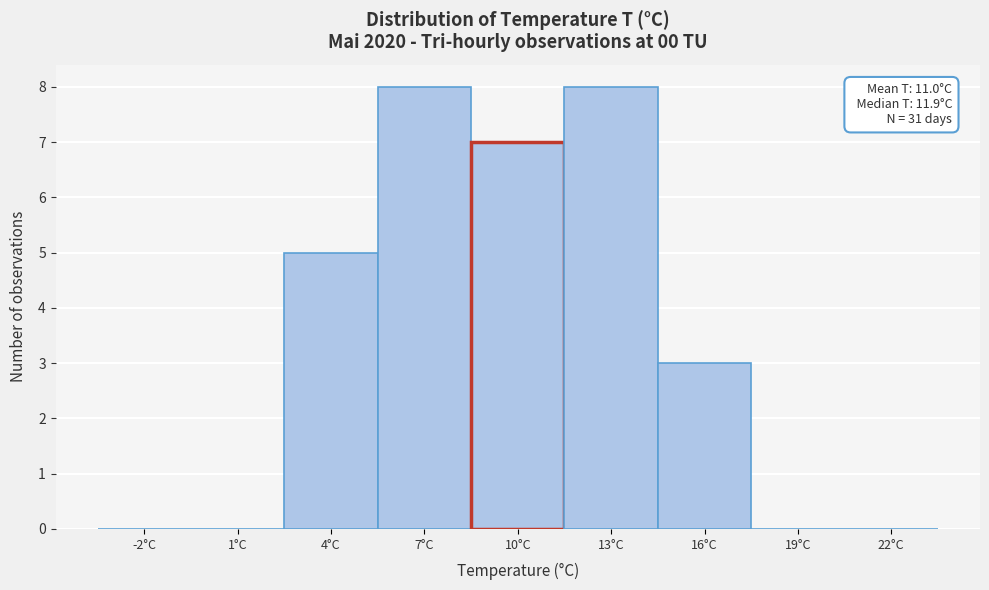

Reading right to left, transcribe all the data shown in this chart.

22°C=0	19°C=0	16°C=3	13°C=8	10°C=7	7°C=8	4°C=5	1°C=0	-2°C=0